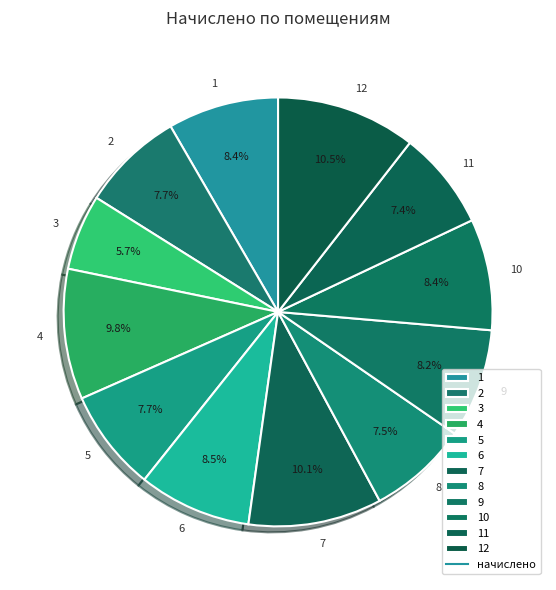

To the nearest percent, what portion does 5 represent?

8%